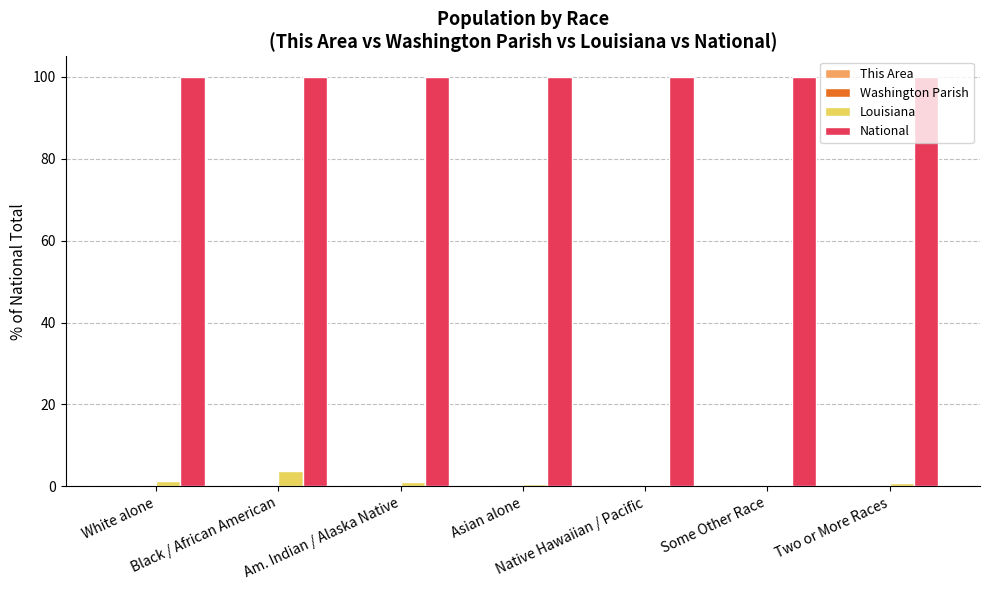

Which series has the largest total across all categories?

National